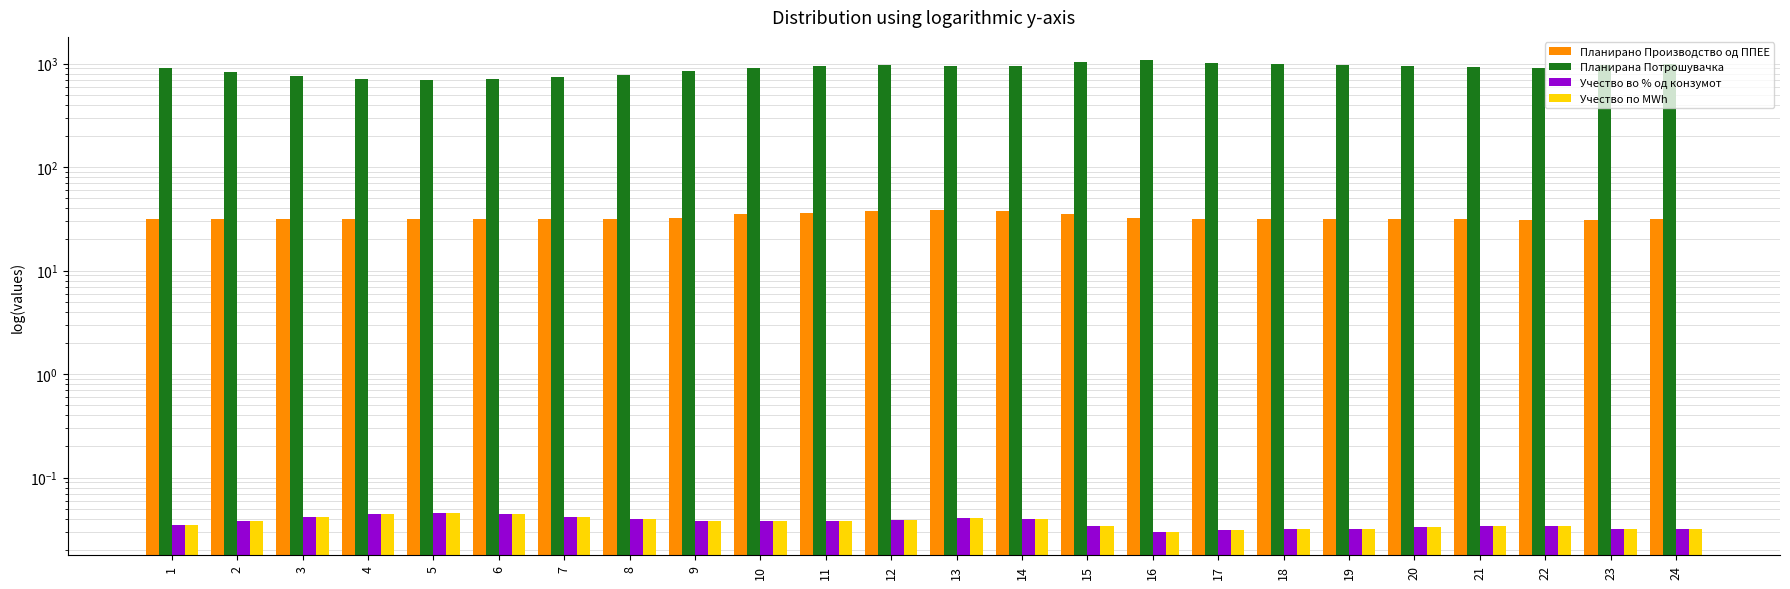

What is the average value of the Планирано Производство од ППЕЕ series?

32.9